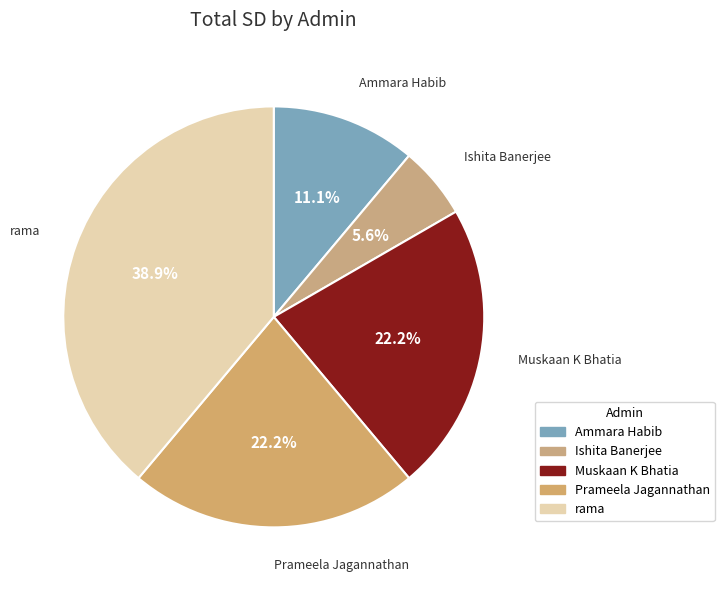

How many slices are in this pie chart?

5